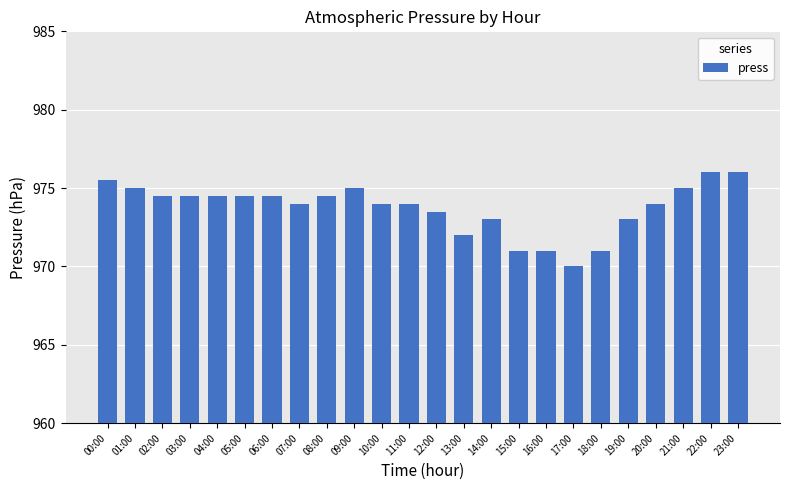

What value does the data have at 03:00?

974.5